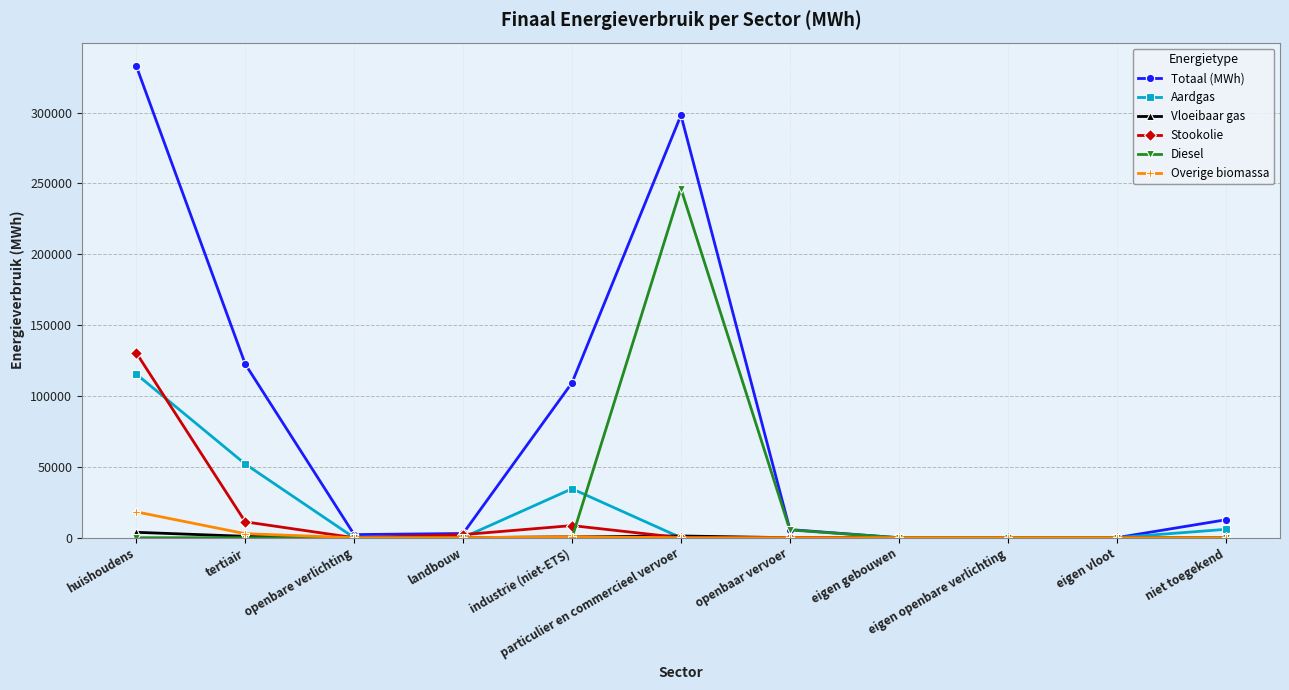

How many lines are shown in the chart?

6